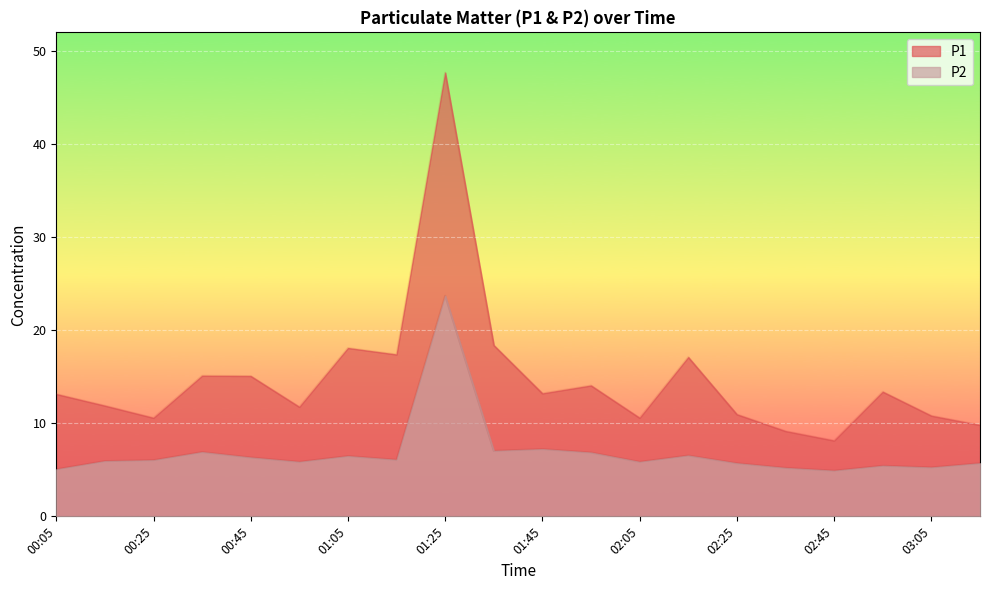

How many interior local valleys does the P1 series have?

6